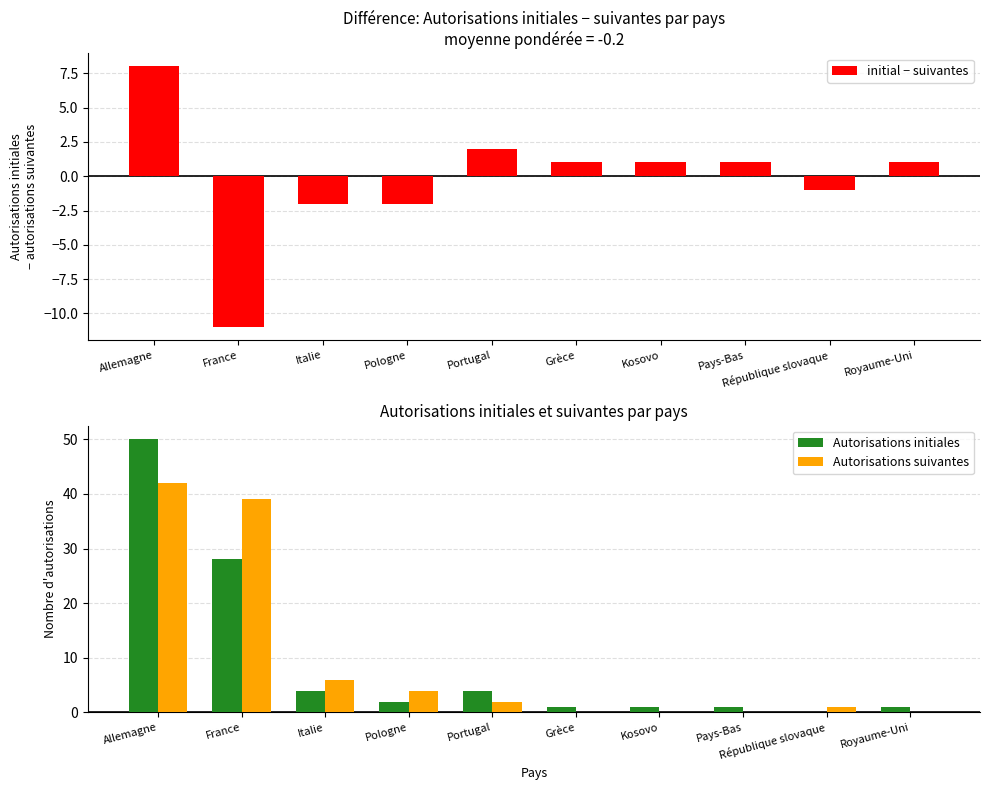

What is the difference between the Autorisations initiales values at Pologne and Allemagne?

48